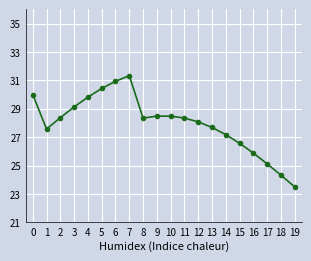

What is the difference between the maximum and second lowest values?

7.0